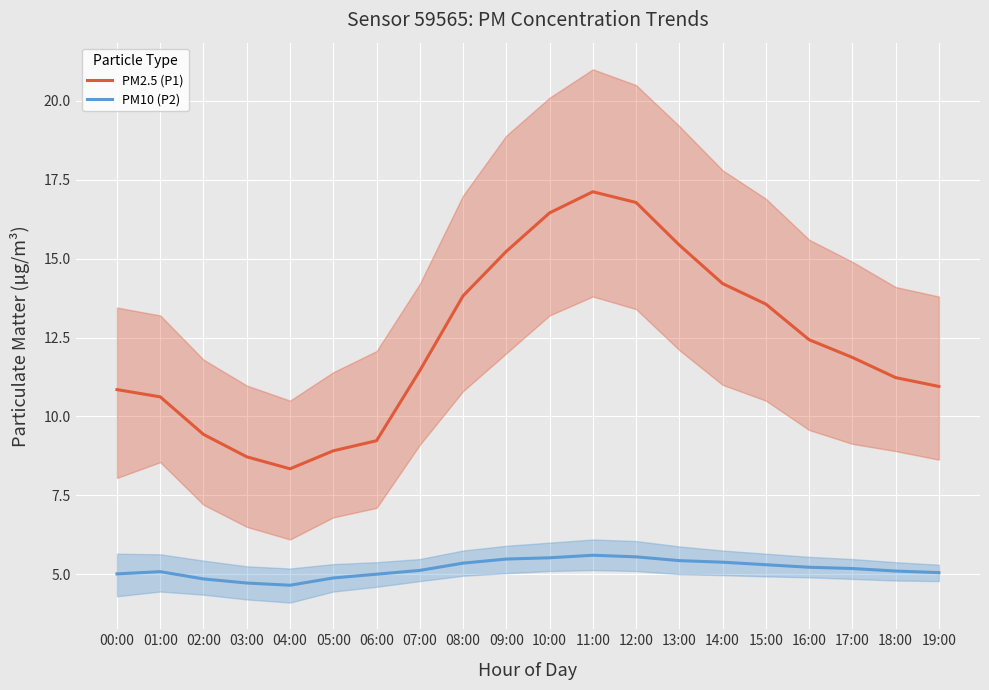

What is the sum of all PM10 (P2) values?

103.5